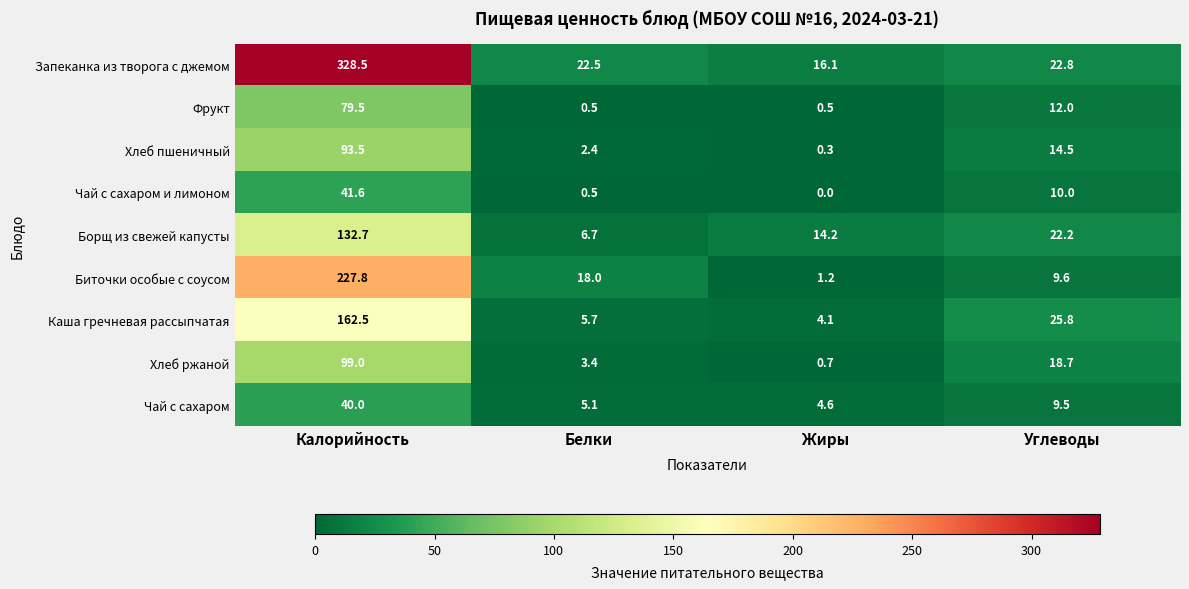

What is the sum of all Хлеб пшеничный values?

110.7